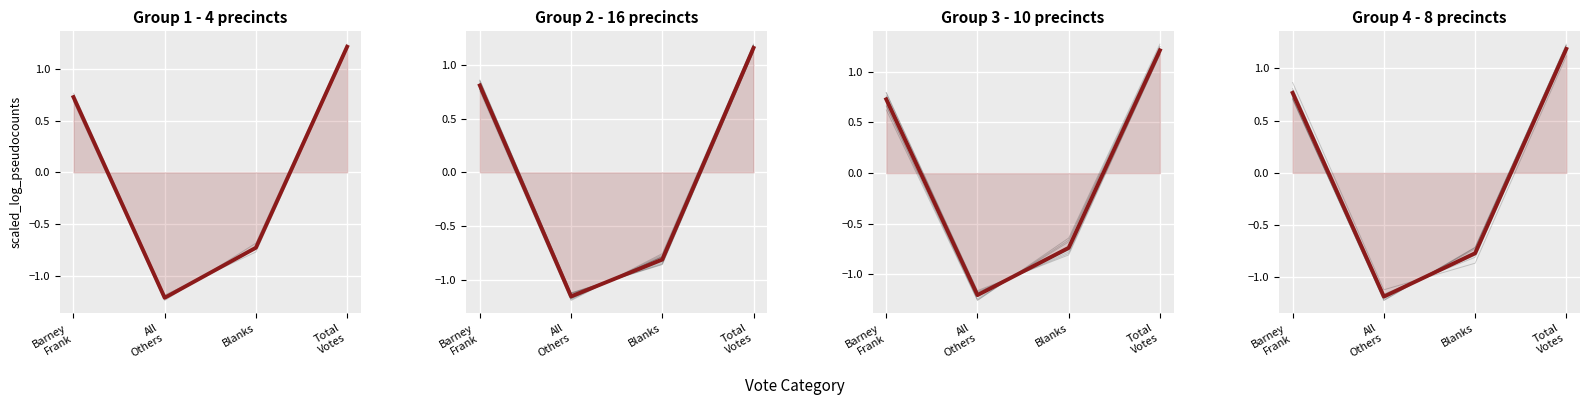

What is the value of the 3rd point from the left?

-0.8